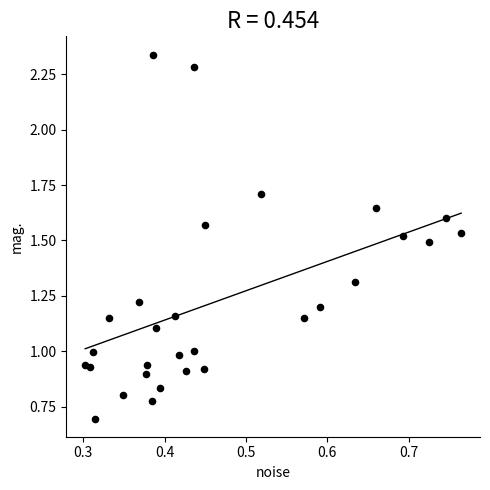

What is the range of X values (max minus min)?

0.5